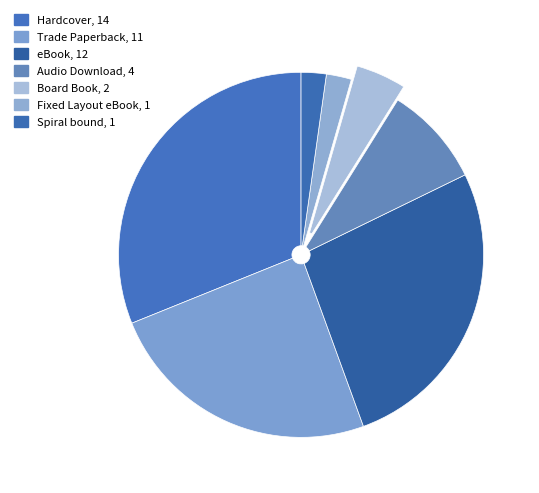

To the nearest percent, what percentage of the pie is Trade Paperback?

24%